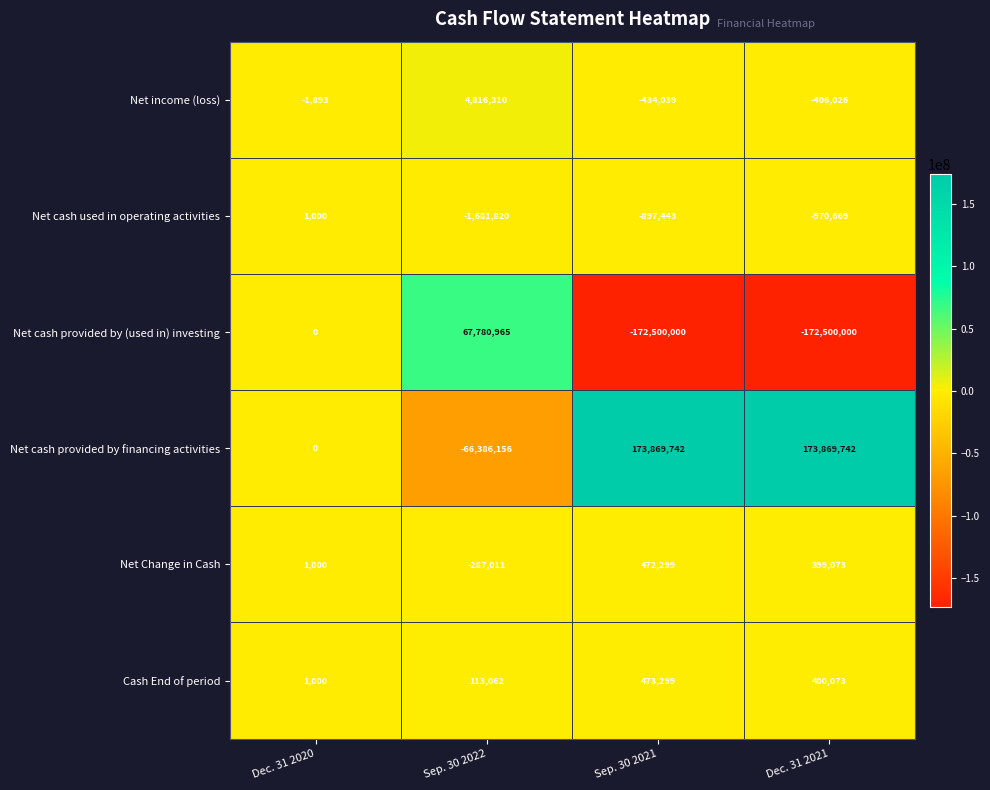

Count the Cash End of period values in the range 113062 to 473299.

3